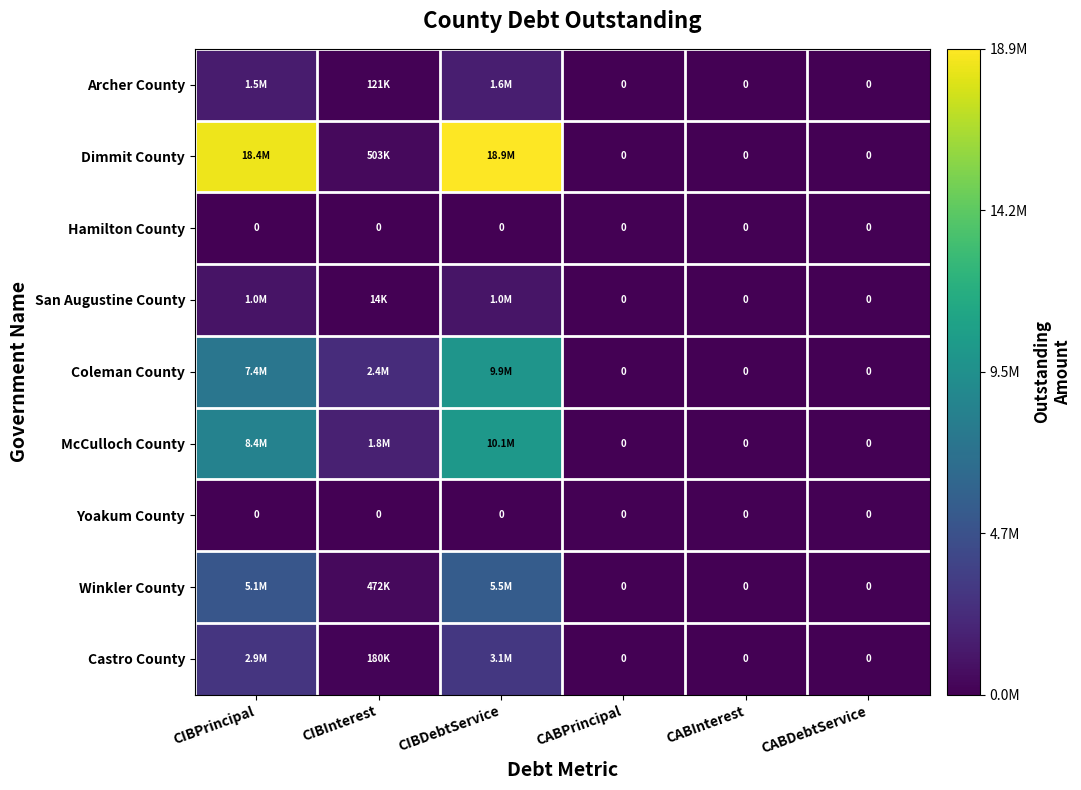

Which series has the largest total across all categories?

Dimmit County